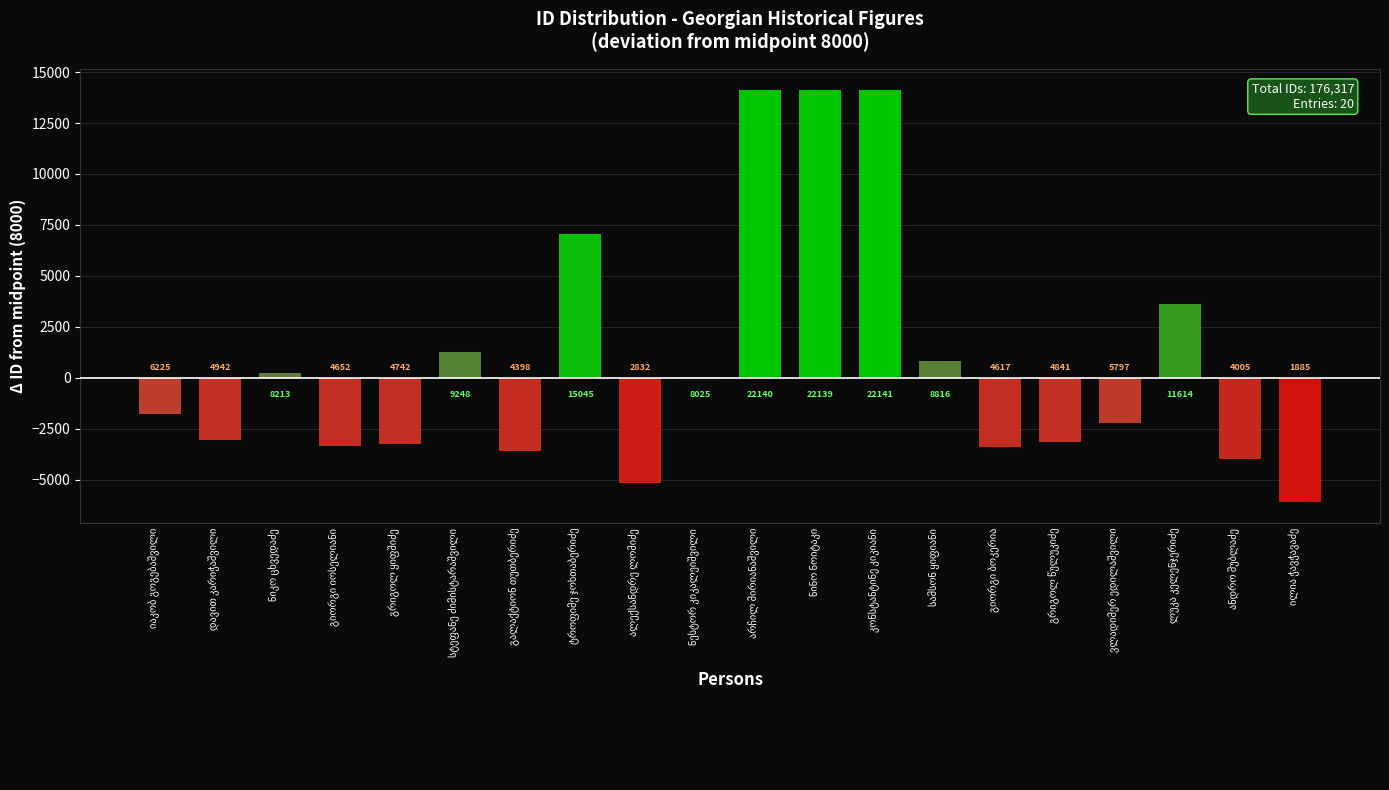

What is the minimum value shown in the chart?

-6115